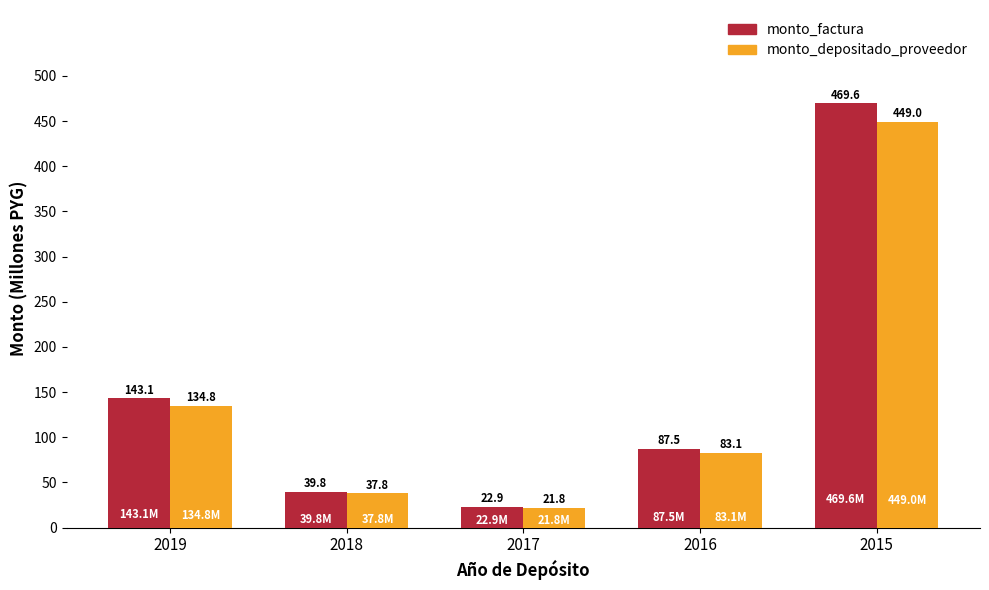

What is the value of the monto_factura bar at the 1st from the left?

143.1